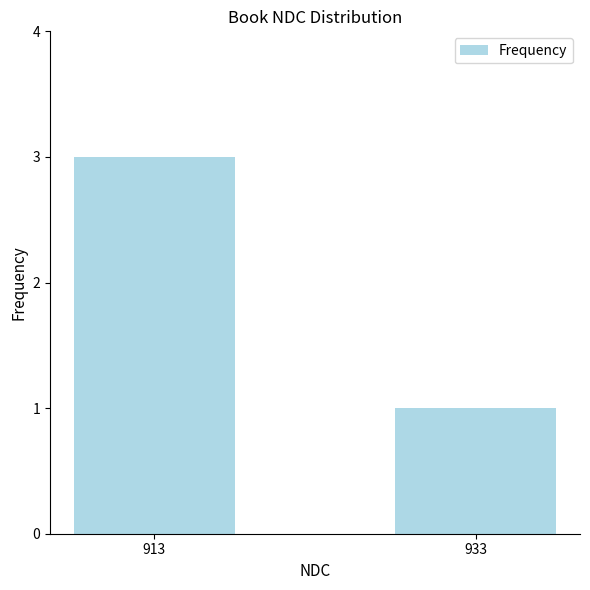

Rank the categories by value from highest to lowest.

913, 933